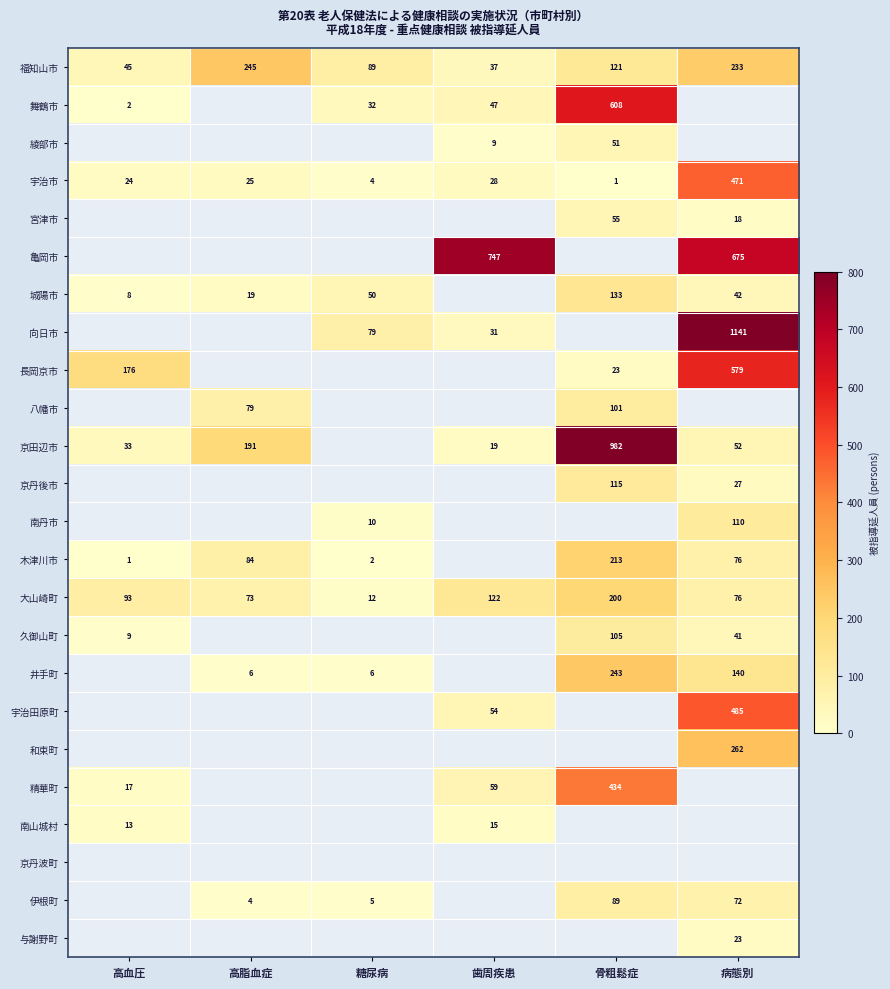

List the labels in order of 福知山市 value, smallest first.

歯周疾患, 高血圧, 糖尿病, 骨粗鬆症, 病態別, 高脂血症